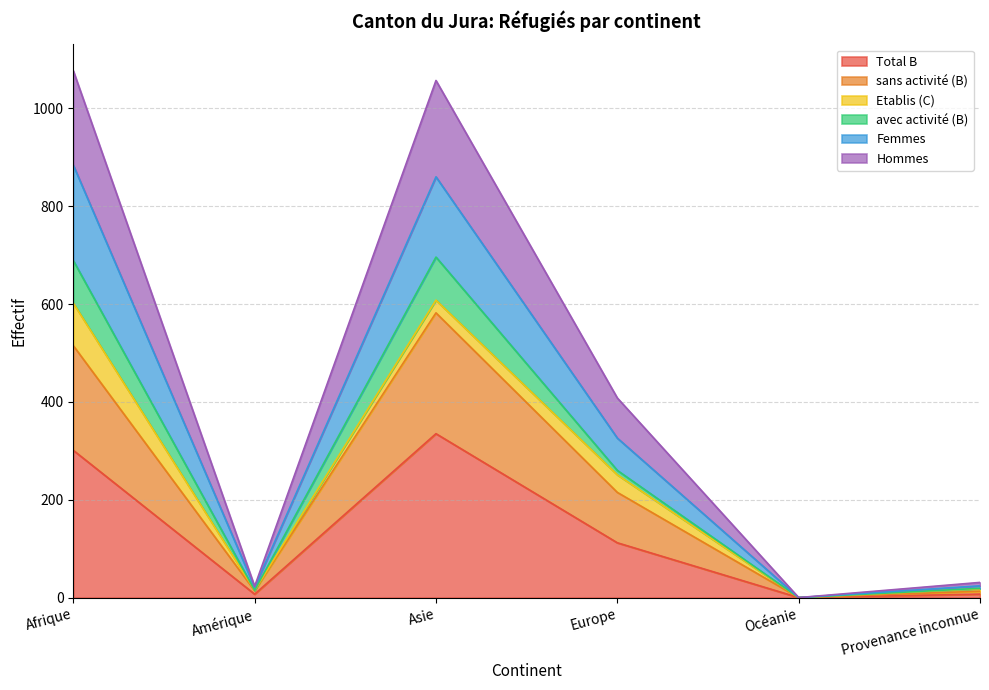

True or false: sans activité (B) and Hommes cross at least once.

False